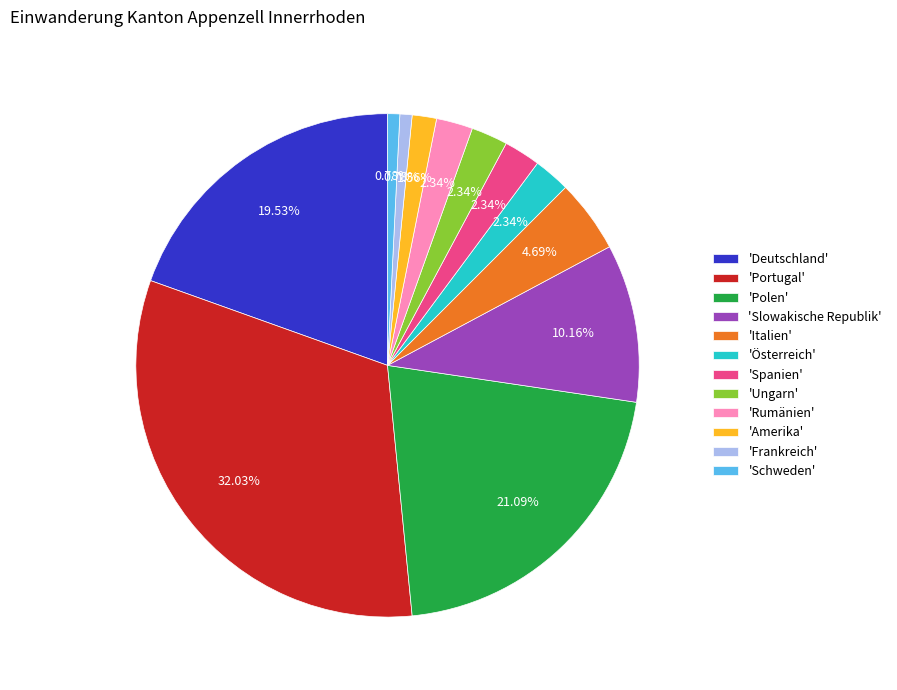

Is the sum of 'Ungarn' and 'Österreich' greater than half?

No